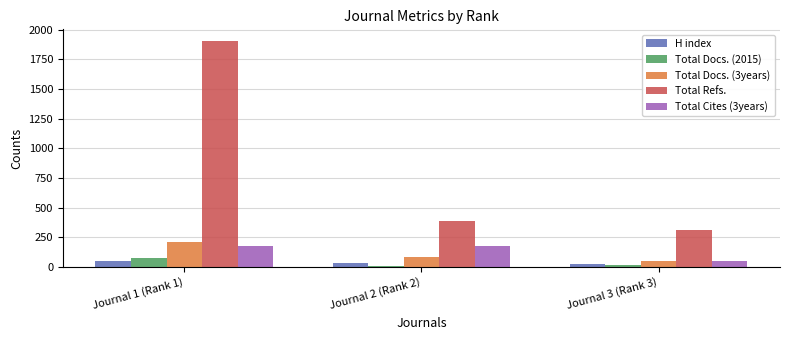

What is the maximum value shown in the chart?

1907